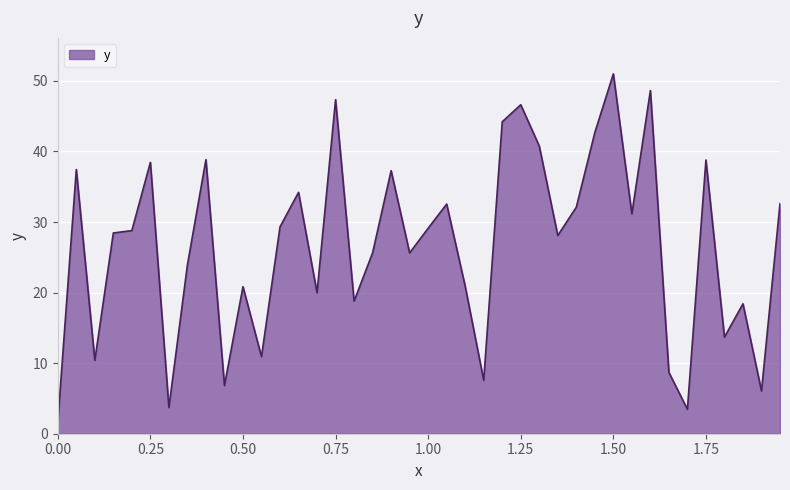

What is the greatest value displayed?

51.0